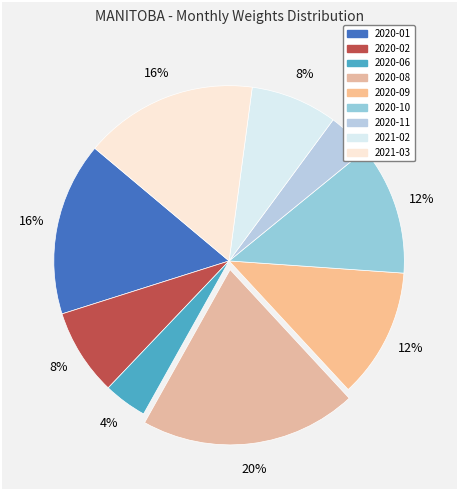

How many segments does this pie chart have?

9